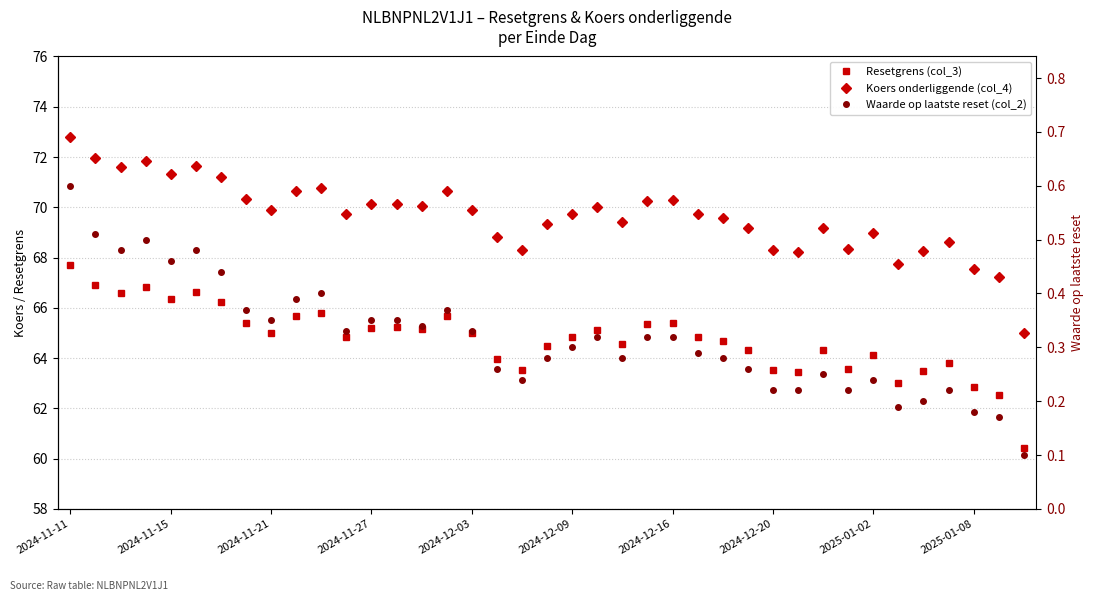

True or false: Resetgrens (col_3) and Waarde op laatste reset (col_2) intersect in this chart.

False